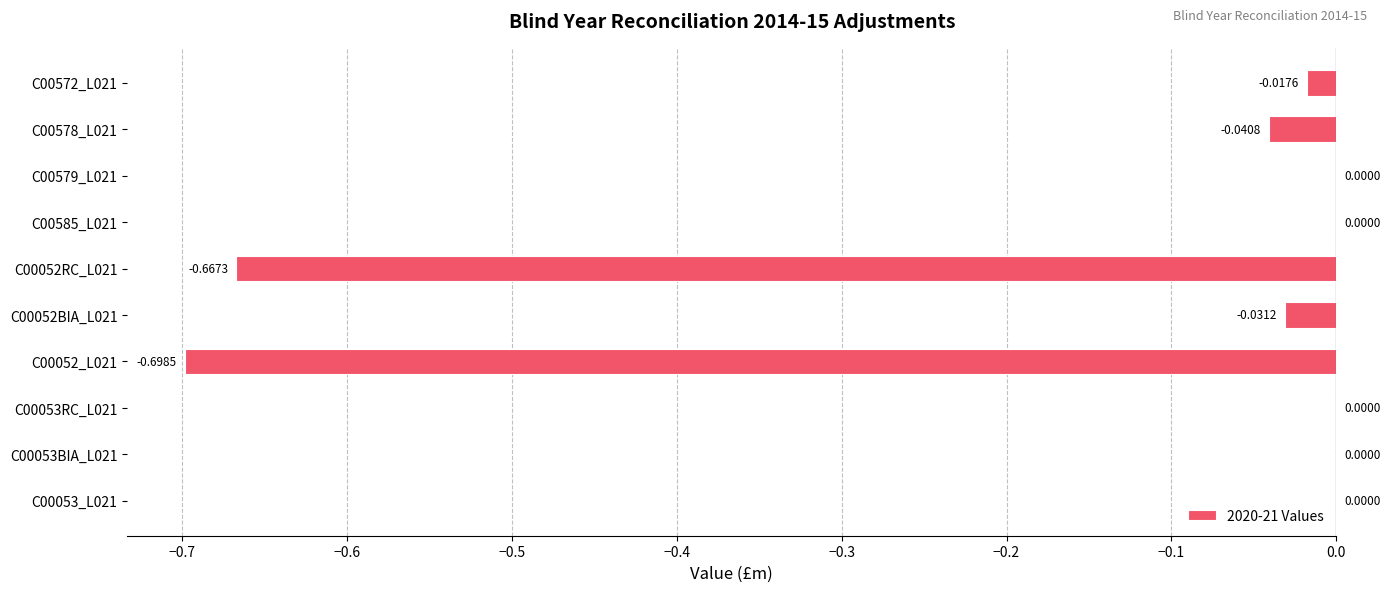

Between C00053_L021 and C00052BIA_L021, which is larger?

C00053_L021